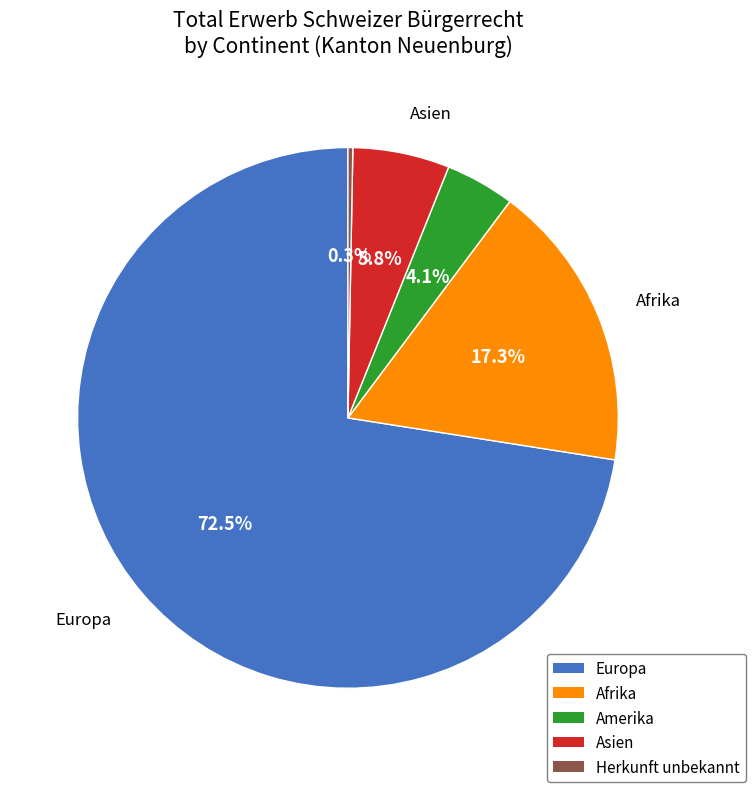

Is there any slice that represents more than half of the pie?

Yes